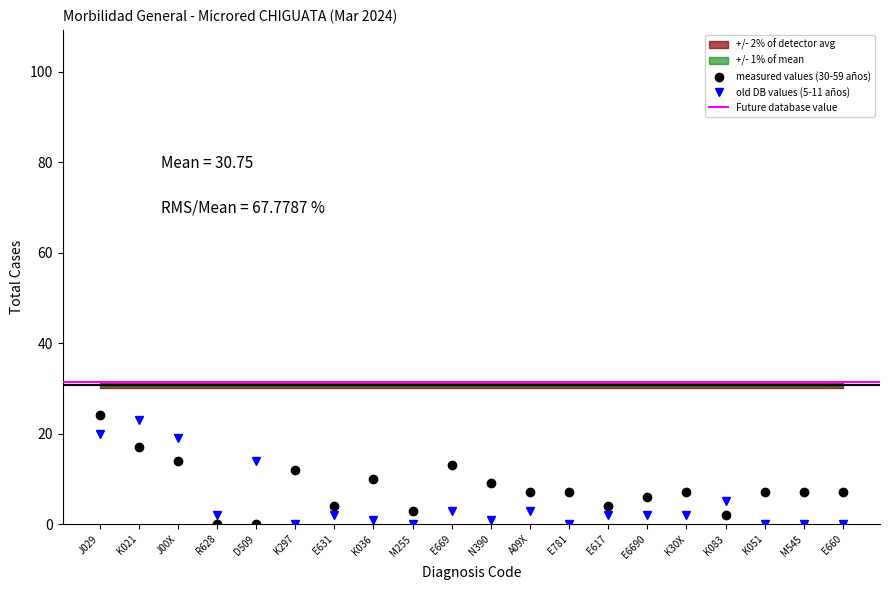

At which category does old DB values (5-11 años) reach its first local valley?

R628